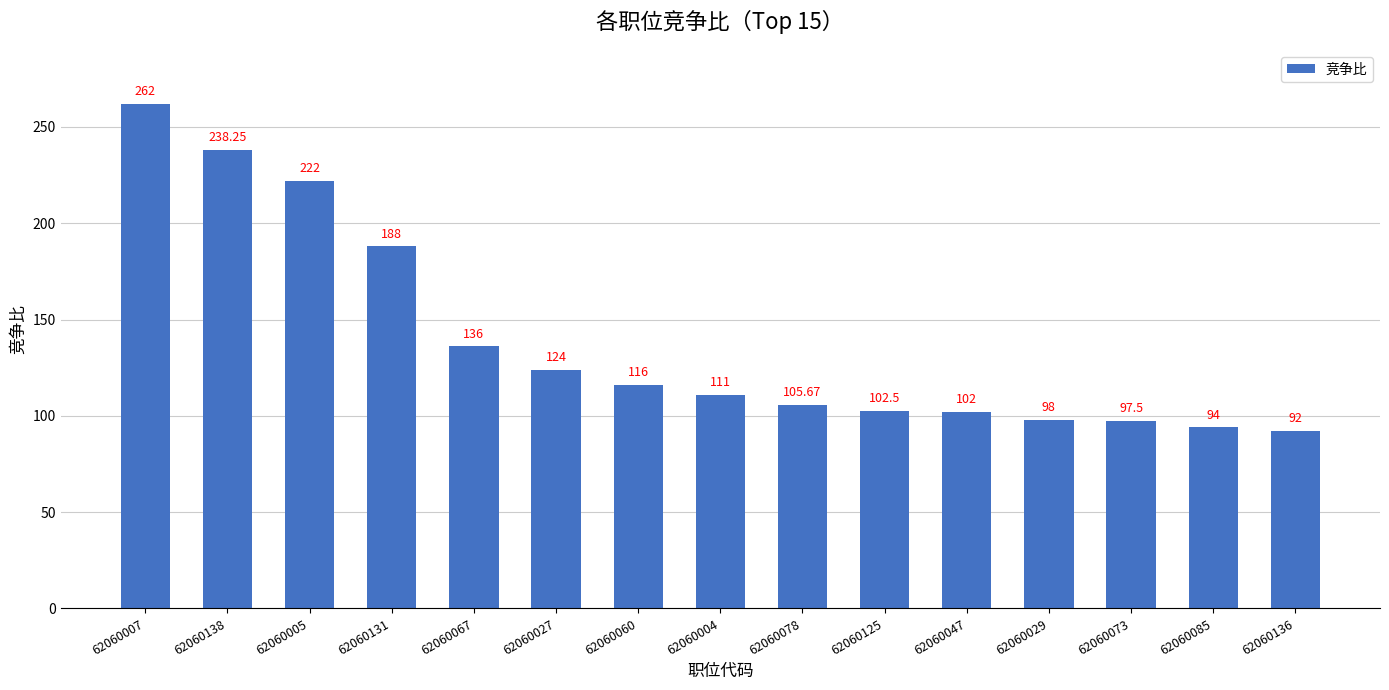

What is the greatest value displayed?

262.0